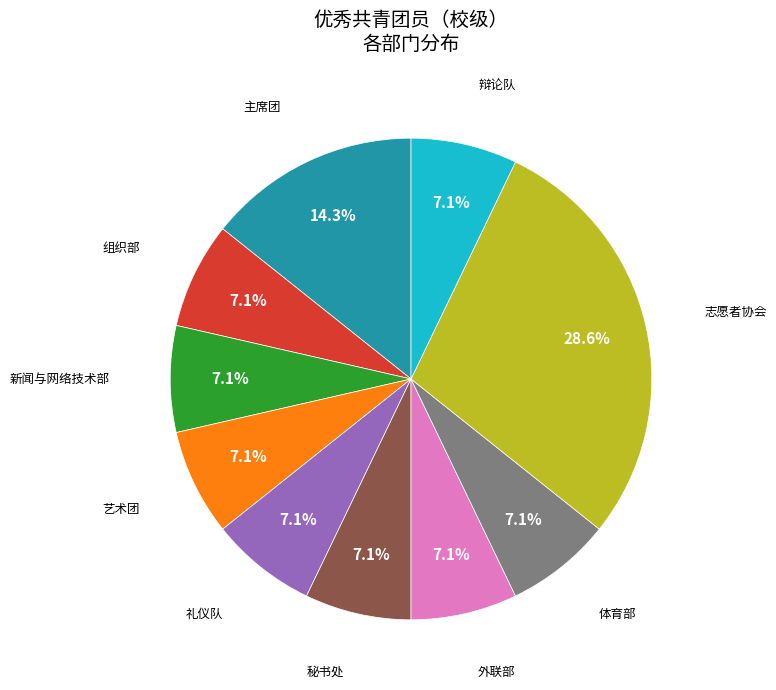

Does any single category account for the majority?

No